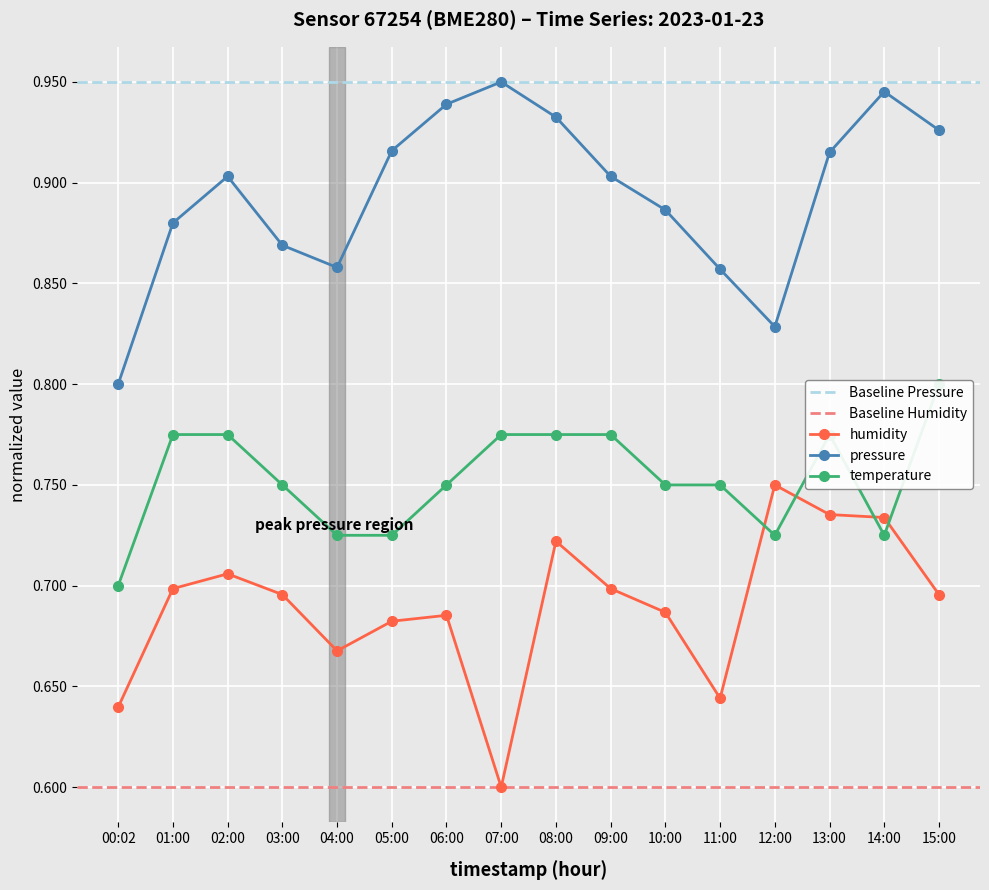

True or false: humidity has a value of 1.1 at 01:00.

False